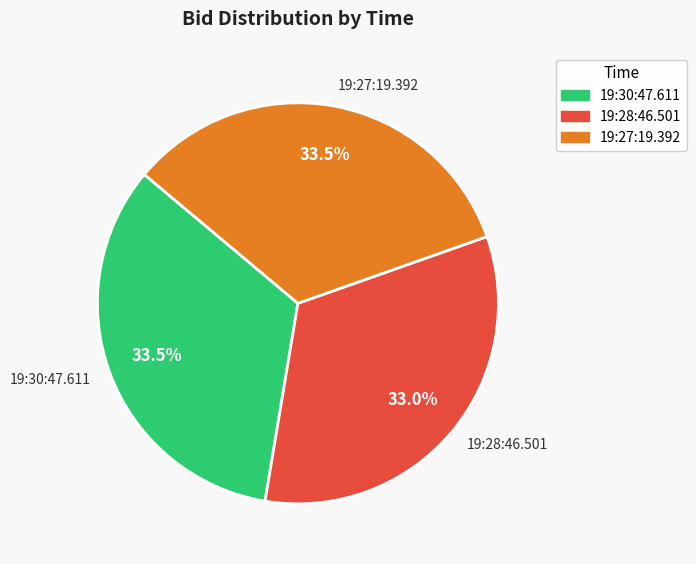

How many slices are in this pie chart?

3